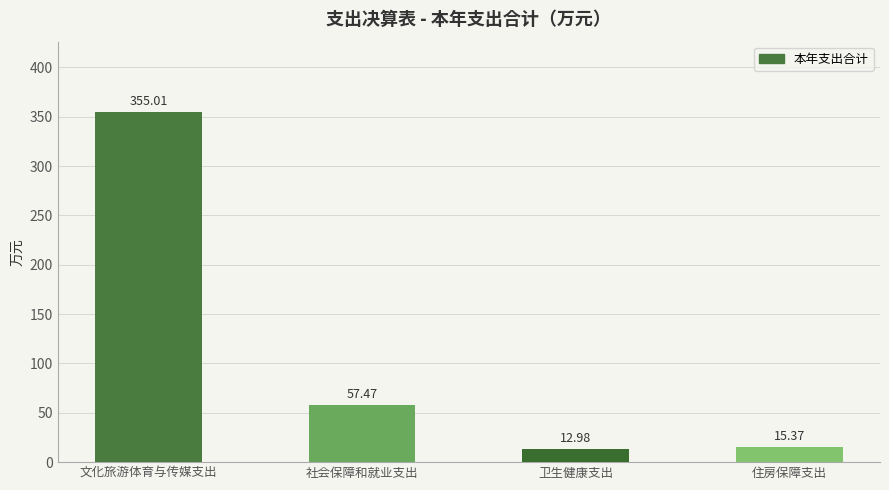

How many values are below 57?

2